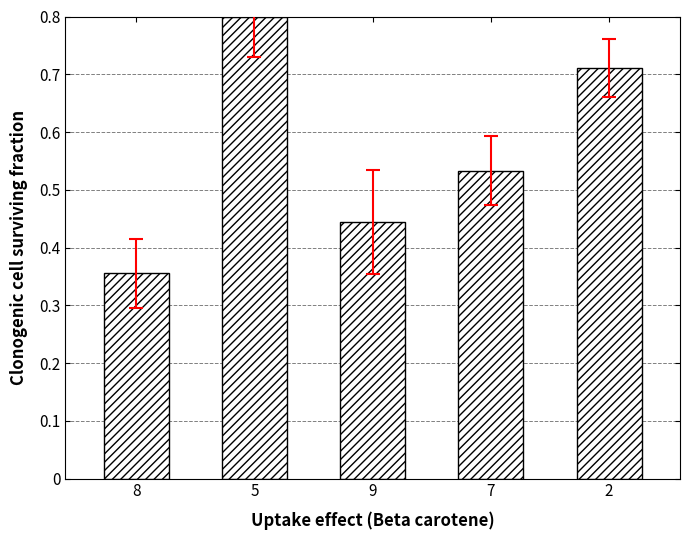

Rank the categories by value from lowest to highest.

8, 9, 7, 2, 5